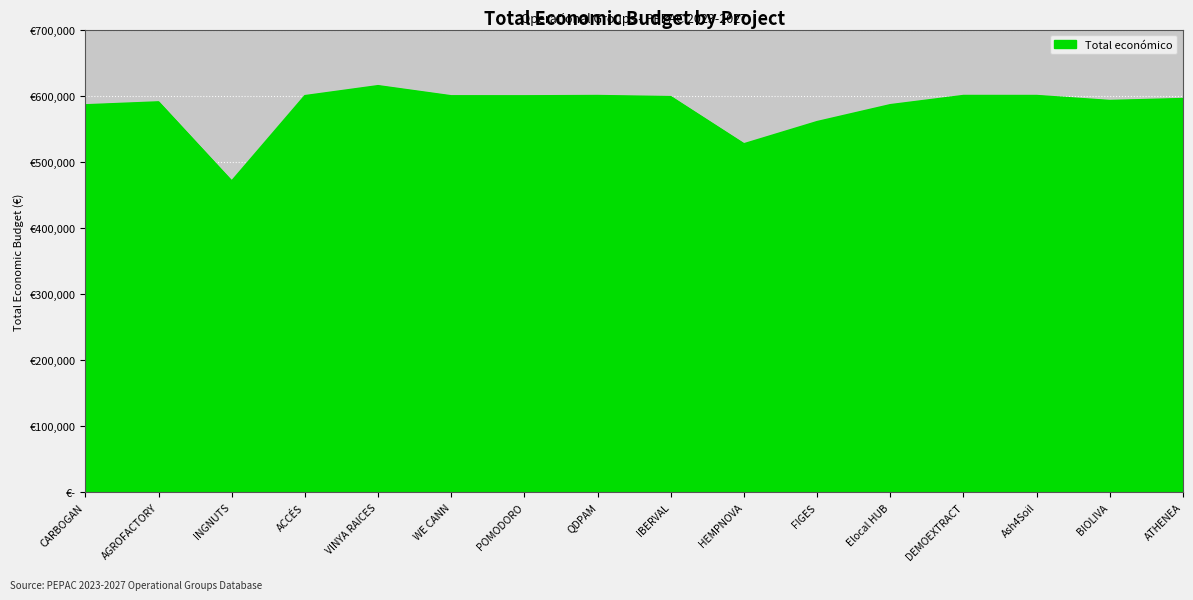

Does the chart have visible grid lines?

Yes